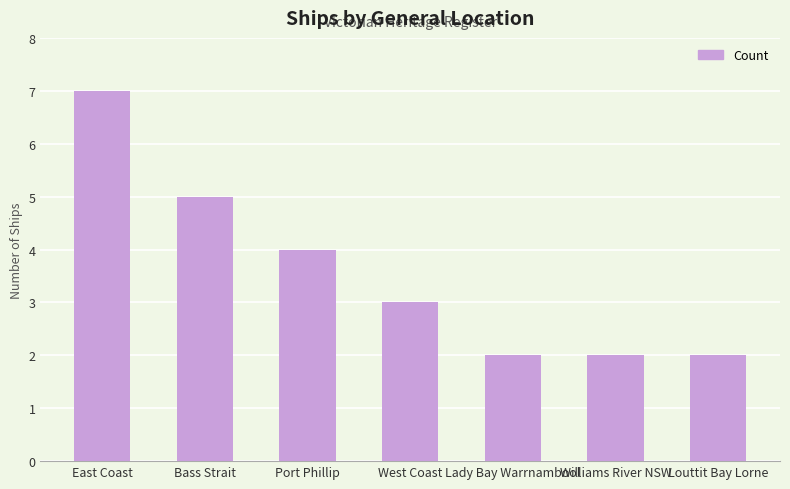

Reading left to right, list all the values displayed in this chart.

East Coast=7	Bass Strait=5	Port Phillip=4	West Coast=3	Lady Bay Warrnambool=2	Williams River NSW=2	Louttit Bay Lorne=2